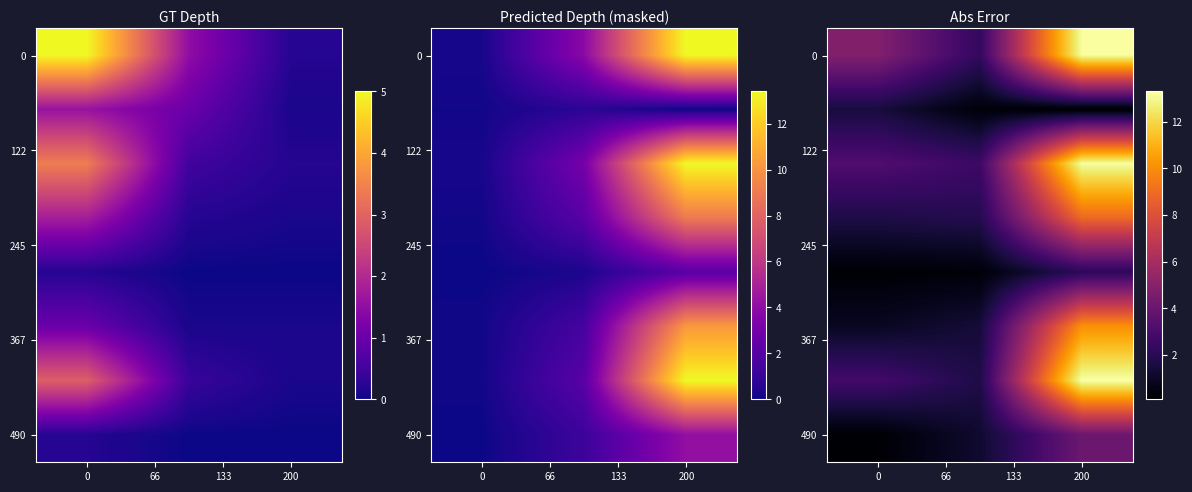

Count the number of data series in this chart.

8